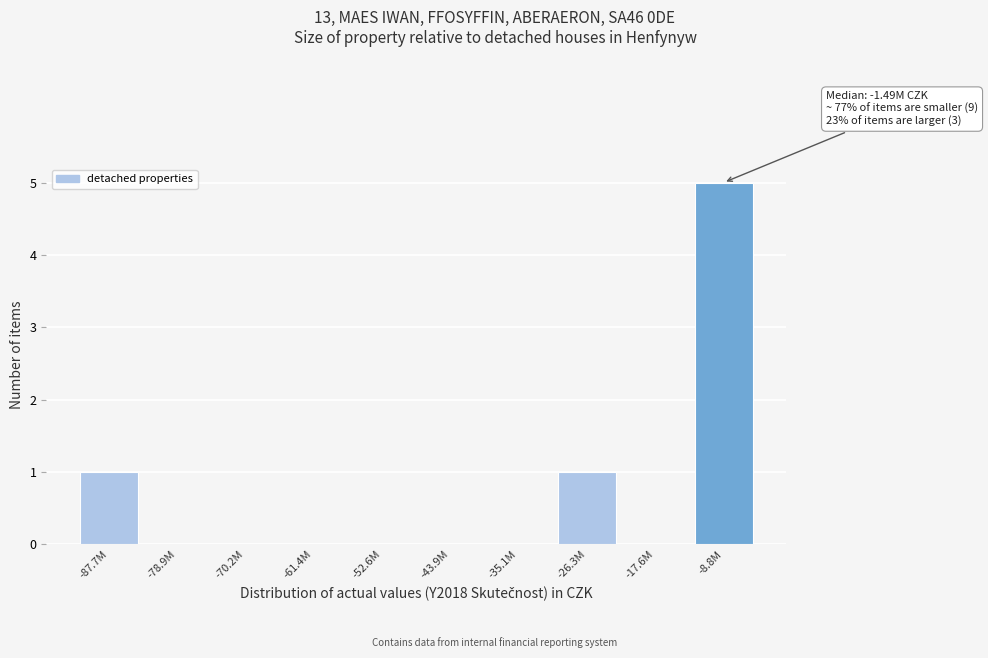

Reading left to right, what are all the values shown in this chart?

-87.7M=1	-78.9M=0	-70.2M=0	-61.4M=0	-52.6M=0	-43.9M=0	-35.1M=0	-26.3M=1	-17.6M=0	-8.8M=5